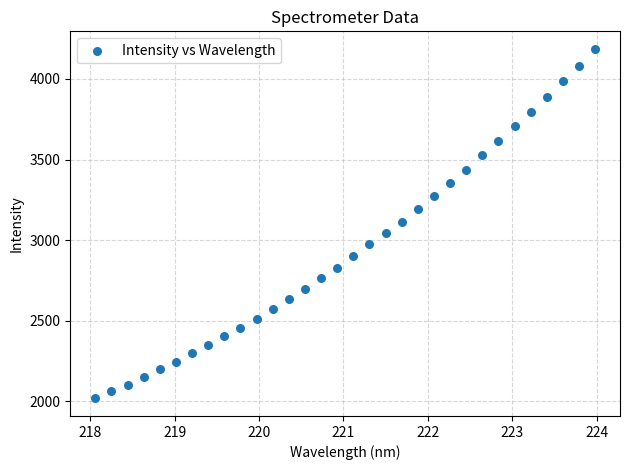

What is the range of Y values (max minus min)?

2168.9